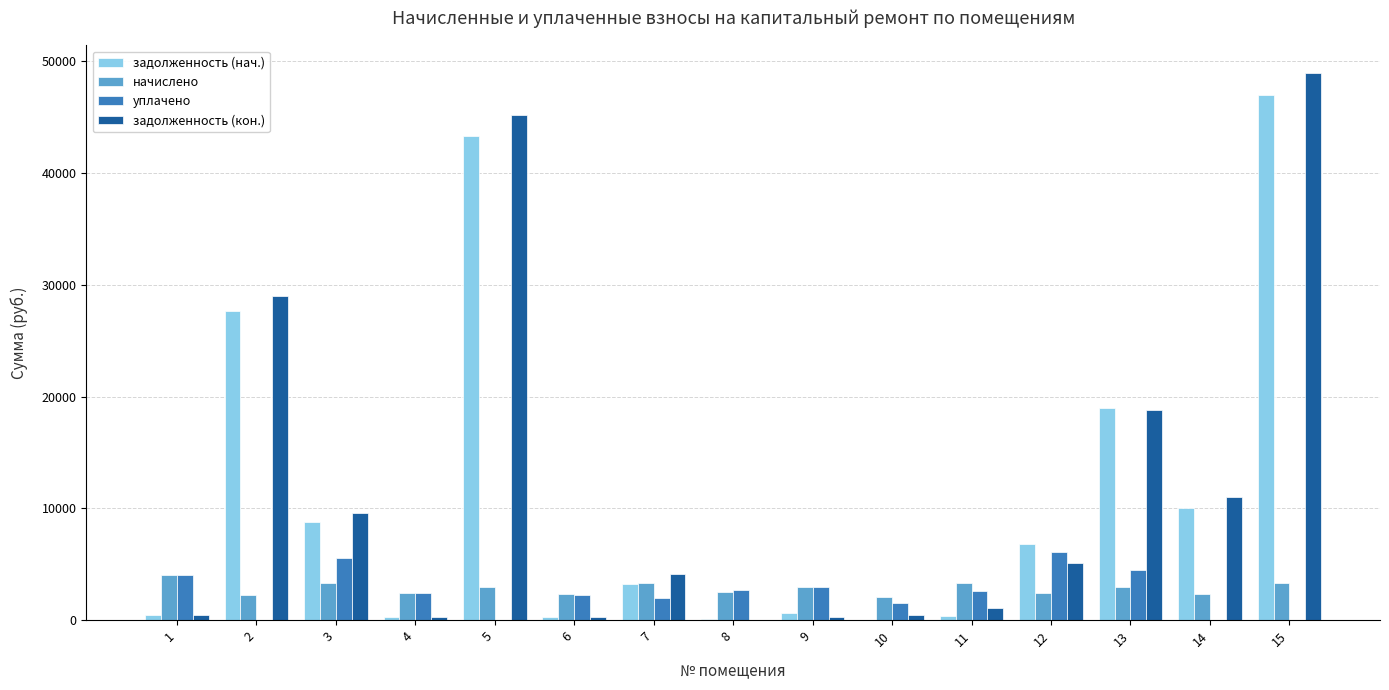

Which series has the widest spread of values?

задолженность (кон.)